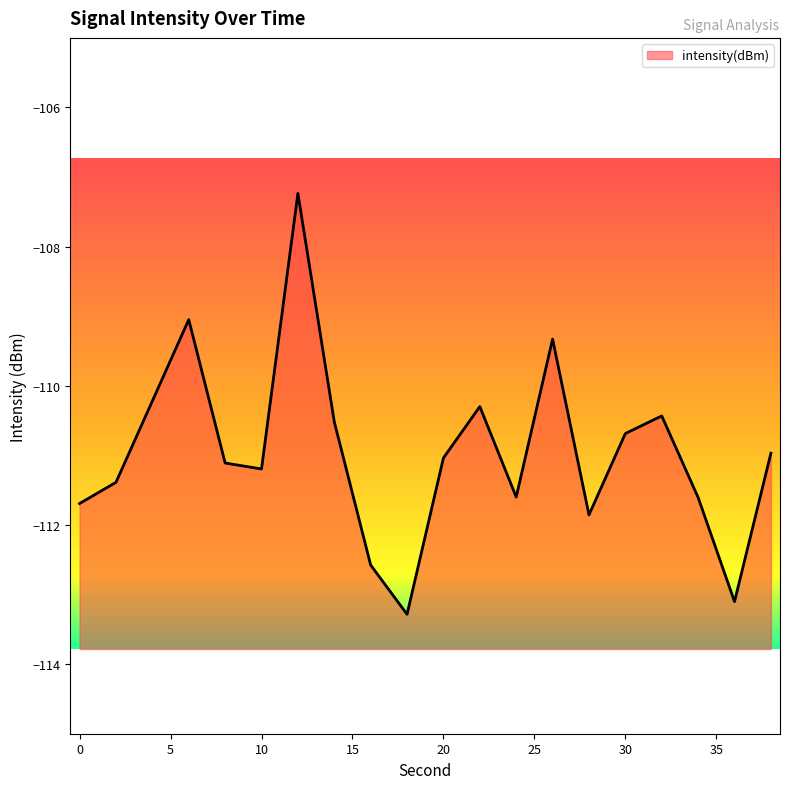

True or false: the data shows -171.8 at 34.

False